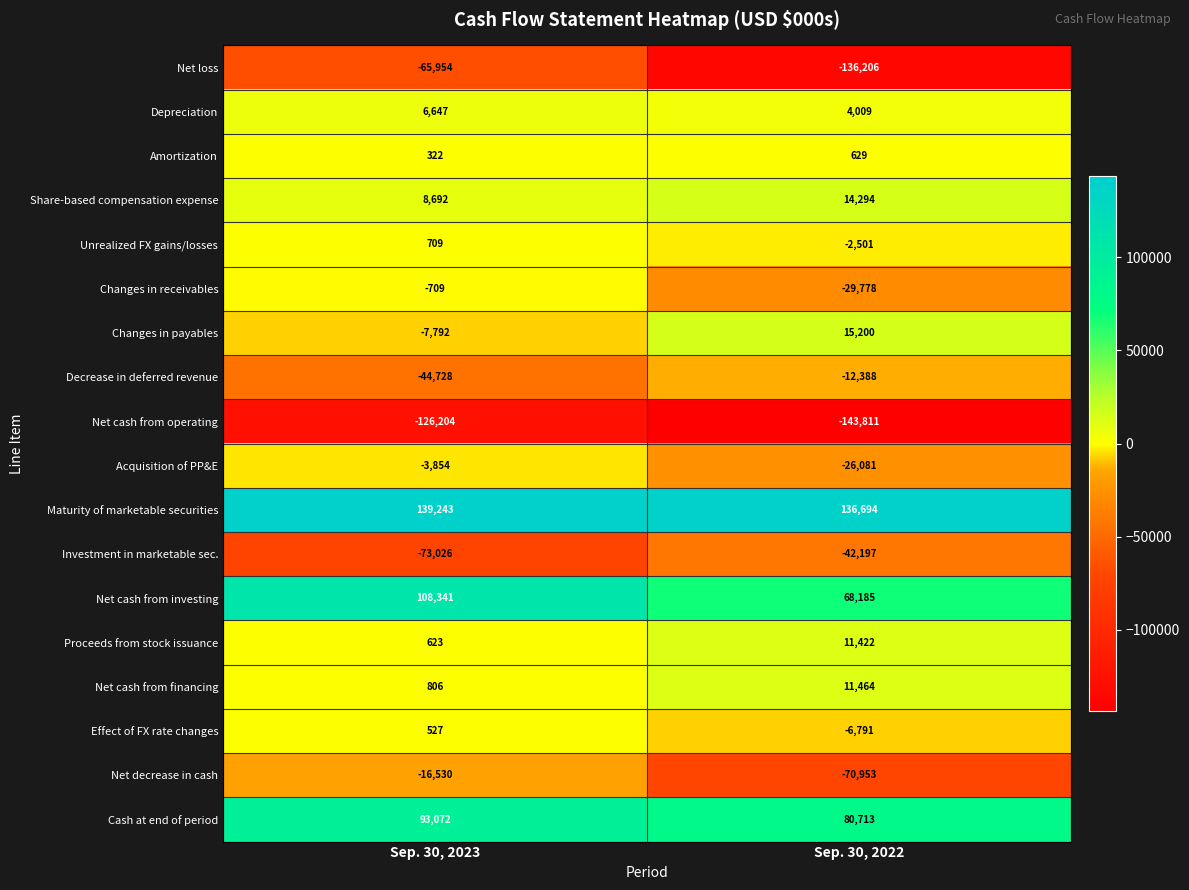

The value of Net cash from financing at Sep. 30, 2023 is 806. True or false?

True